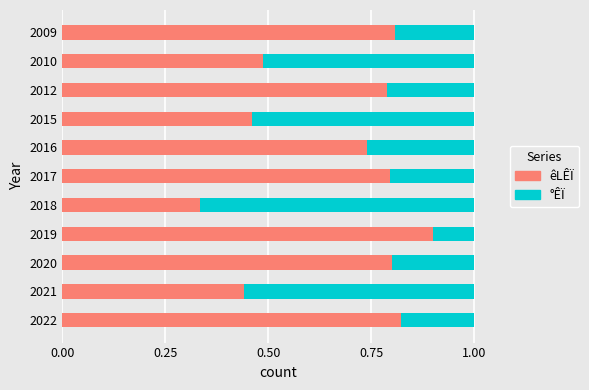

What is the highest value of the êLÊÏ series?

0.9